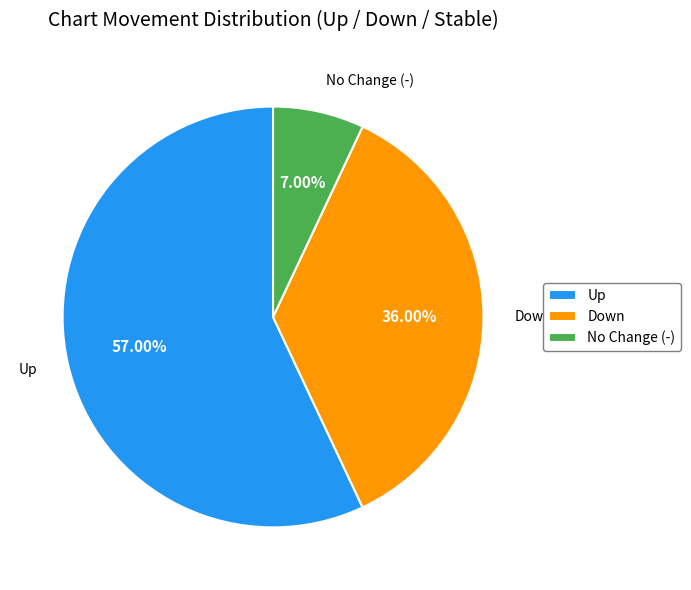

Which has a higher value, Down or No Change (-)?

Down